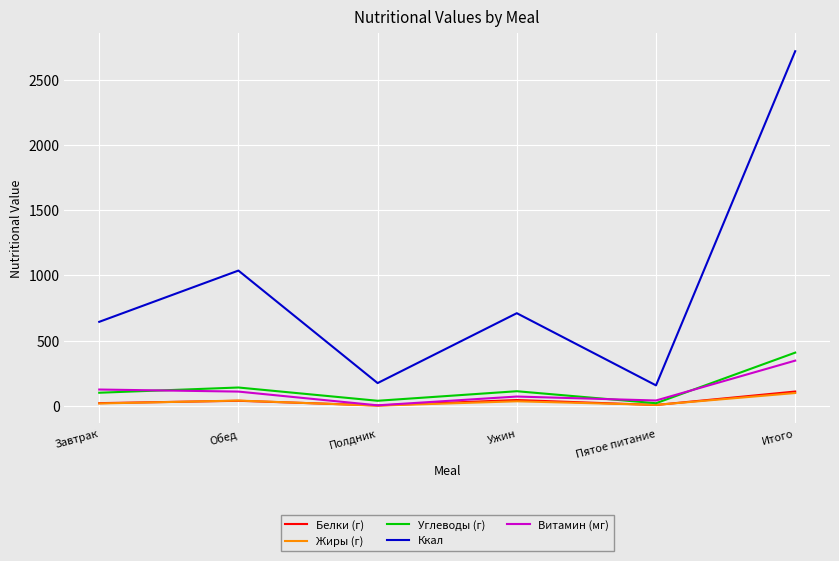

What is the average value of the Жиры (г) series?

32.4